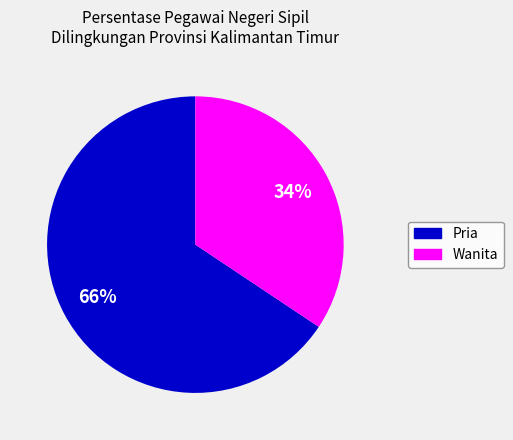

Does any single category account for the majority?

Yes